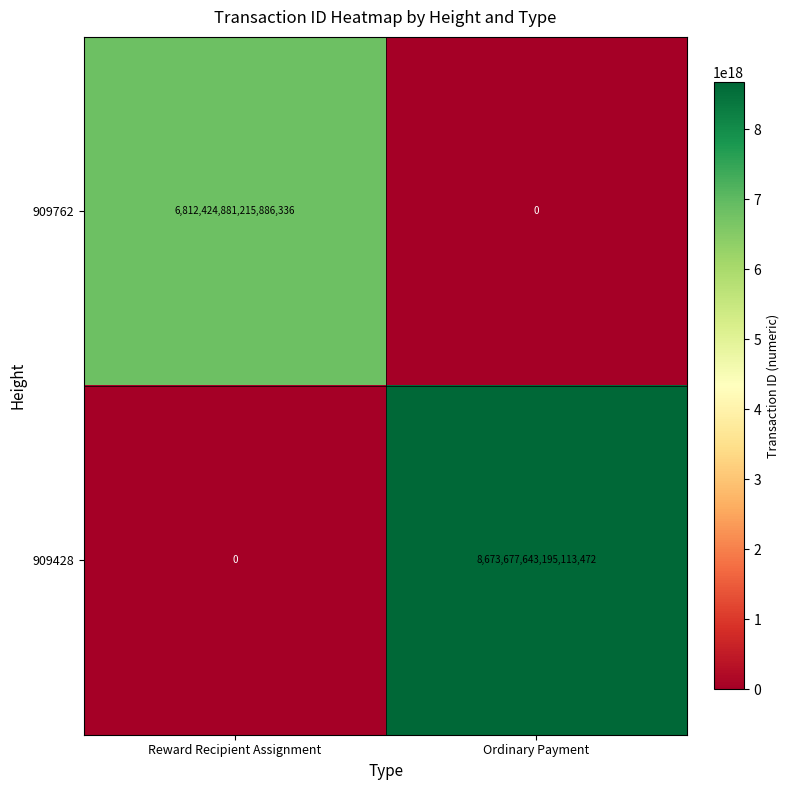

At which label is 909762 closest to 3406212440607943168?

Reward Recipient Assignment